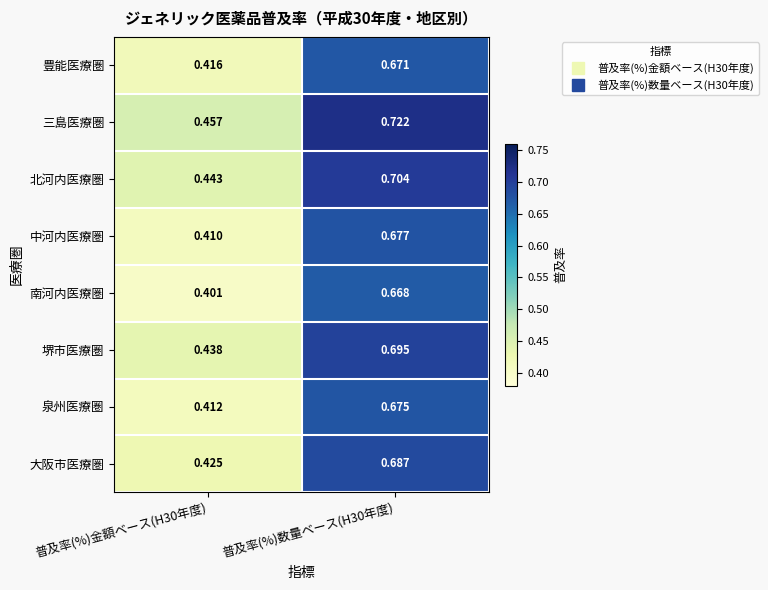

Rank the series at 普及率(%)金額ベース(H30年度) from lowest to highest value.

南河内医療圏, 中河内医療圏, 泉州医療圏, 豊能医療圏, 大阪市医療圏, 堺市医療圏, 北河内医療圏, 三島医療圏